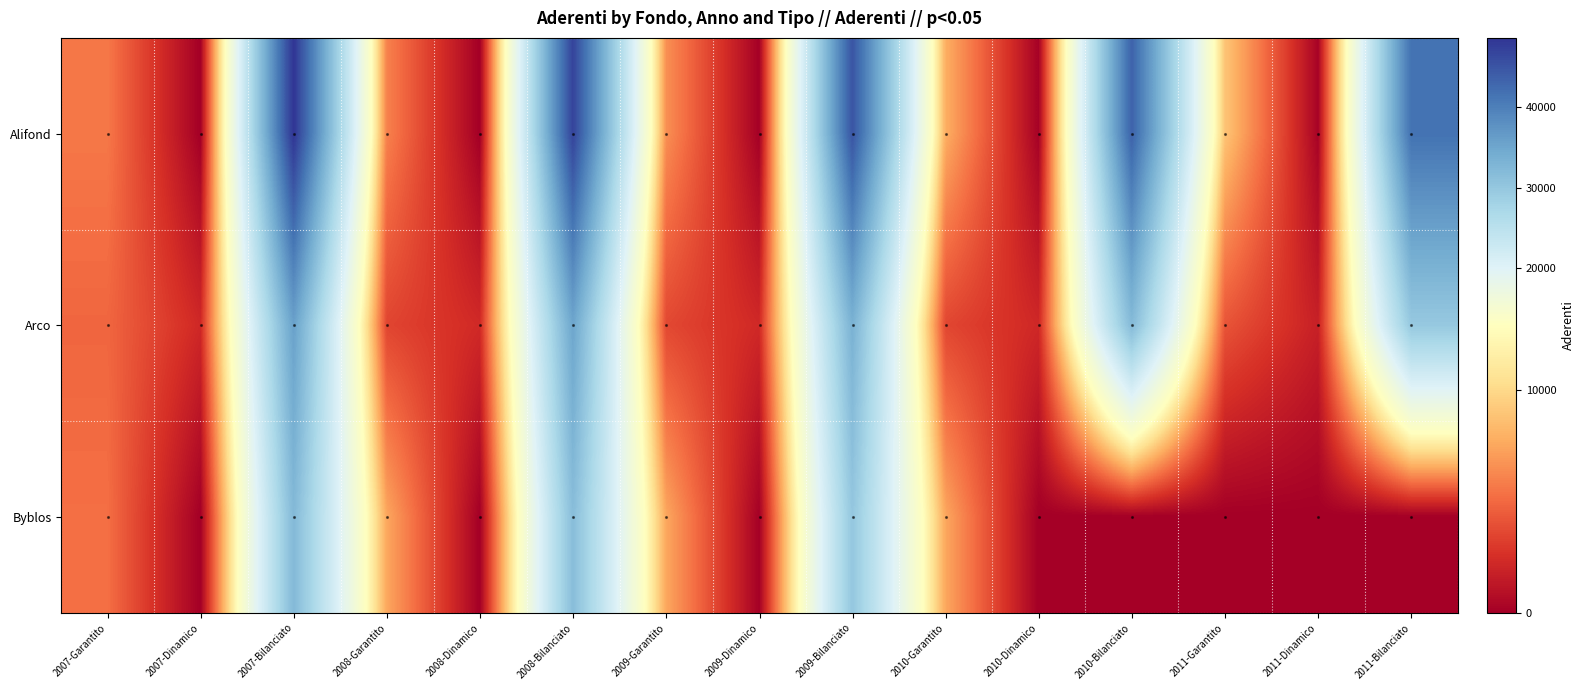

Rank the series at 2009-Dinamico from lowest to highest value.

Alifond, Byblos, Arco